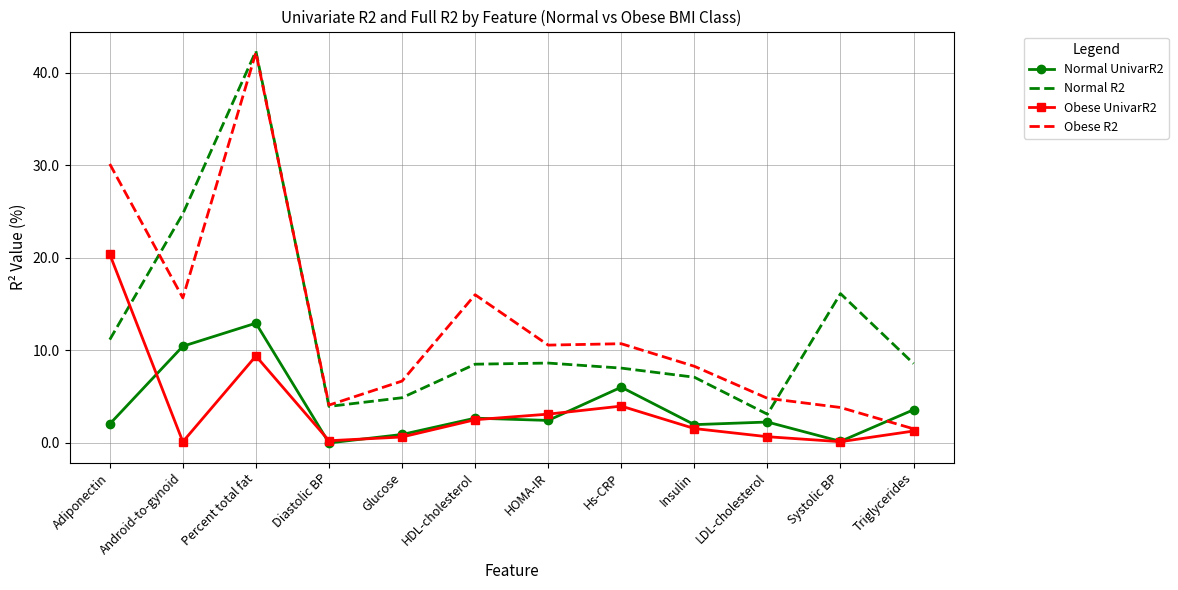

What position from the right is Hs-CRP?

5